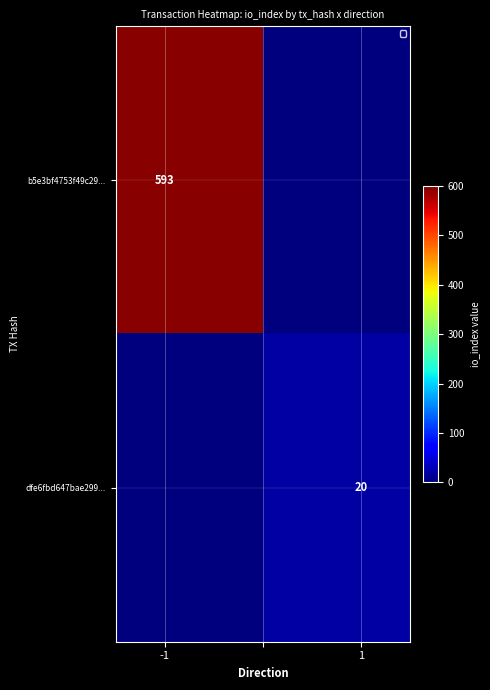

How many data points in b5e3bf4753f49c29... are less than 593?

1